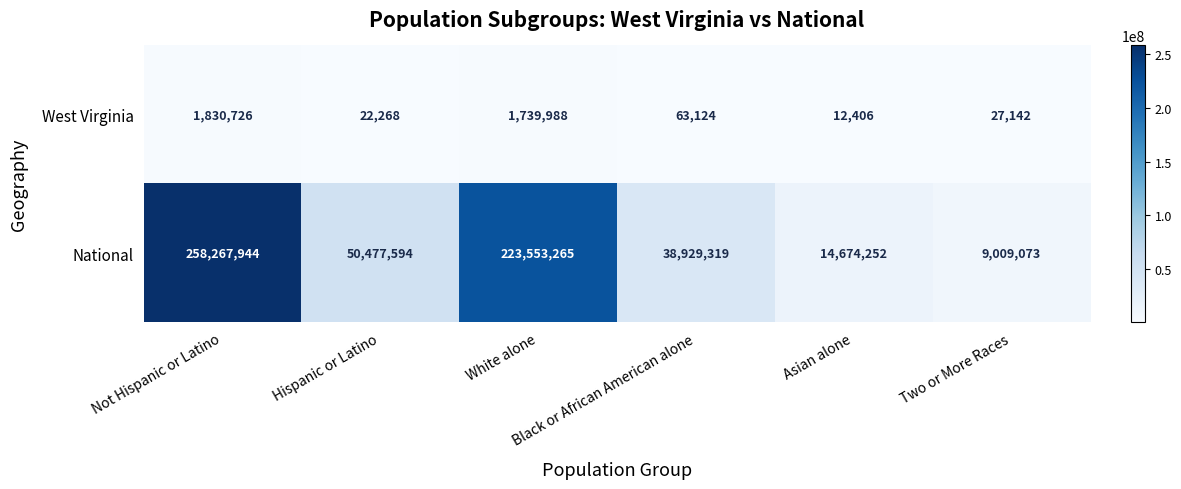

Count the number of data series in this chart.

2